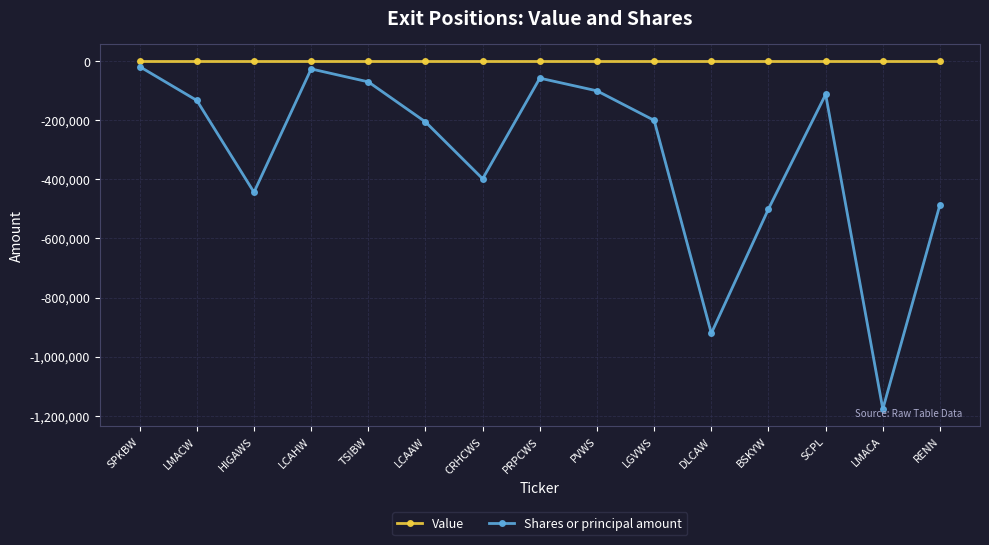

Between SPKBW and CRHCWS, which series saw the biggest shift?

Shares or principal amount